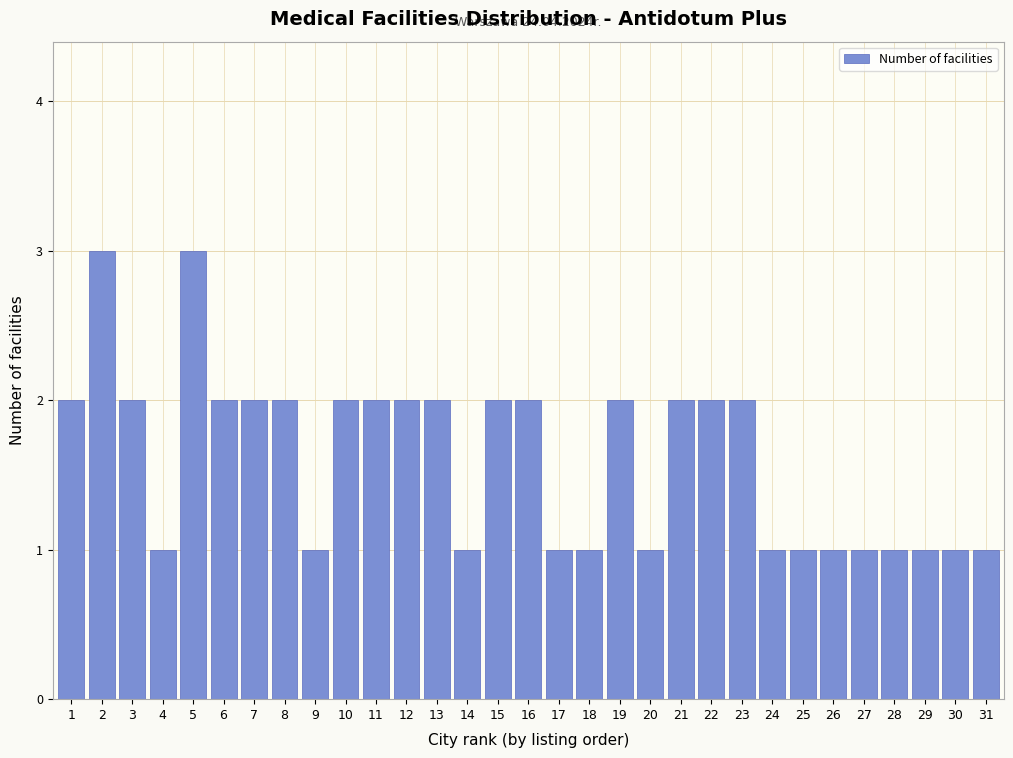

Is it true that the value at 25 is 0?

False